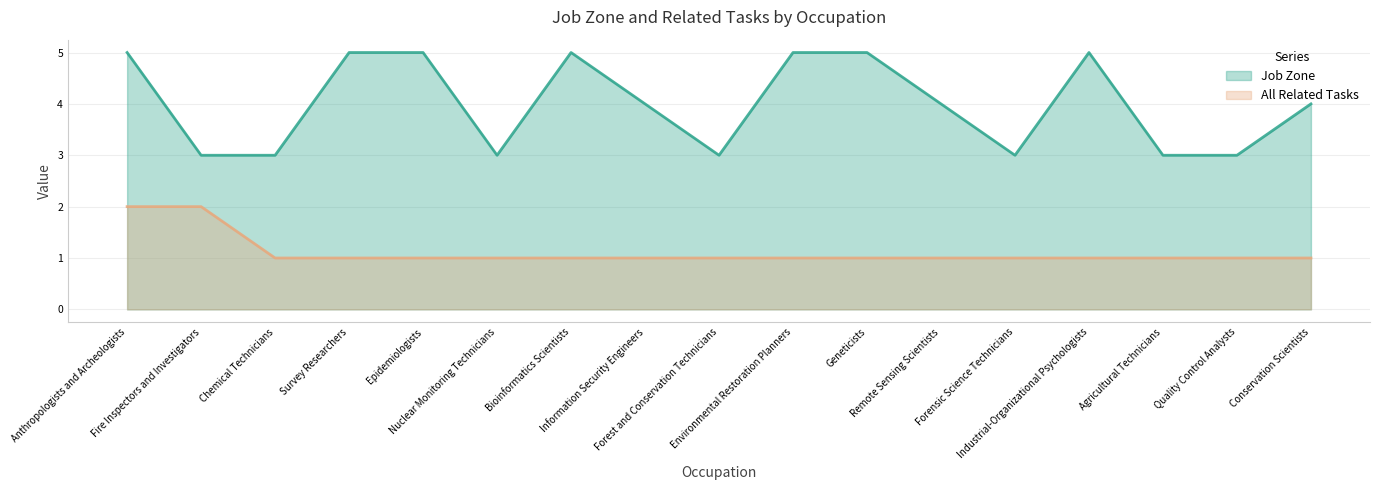

Reading left to right, list all the values displayed in this chart.

Job Zone: 5	3	3	5	5	3	5	4	3	5	5	4	3	5	3	3	4
All Related Tasks: 2	2	1	1	1	1	1	1	1	1	1	1	1	1	1	1	1